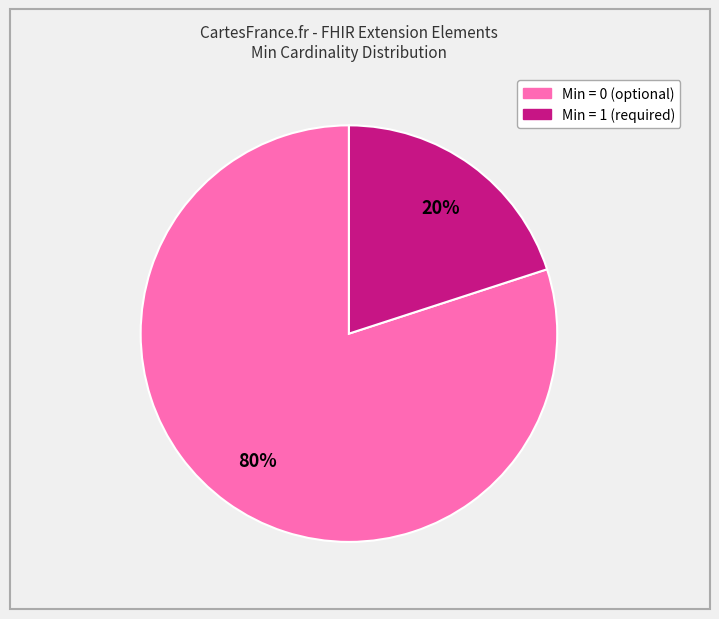

To the nearest percent, what is the difference between the largest and smallest slice percentages?

60%